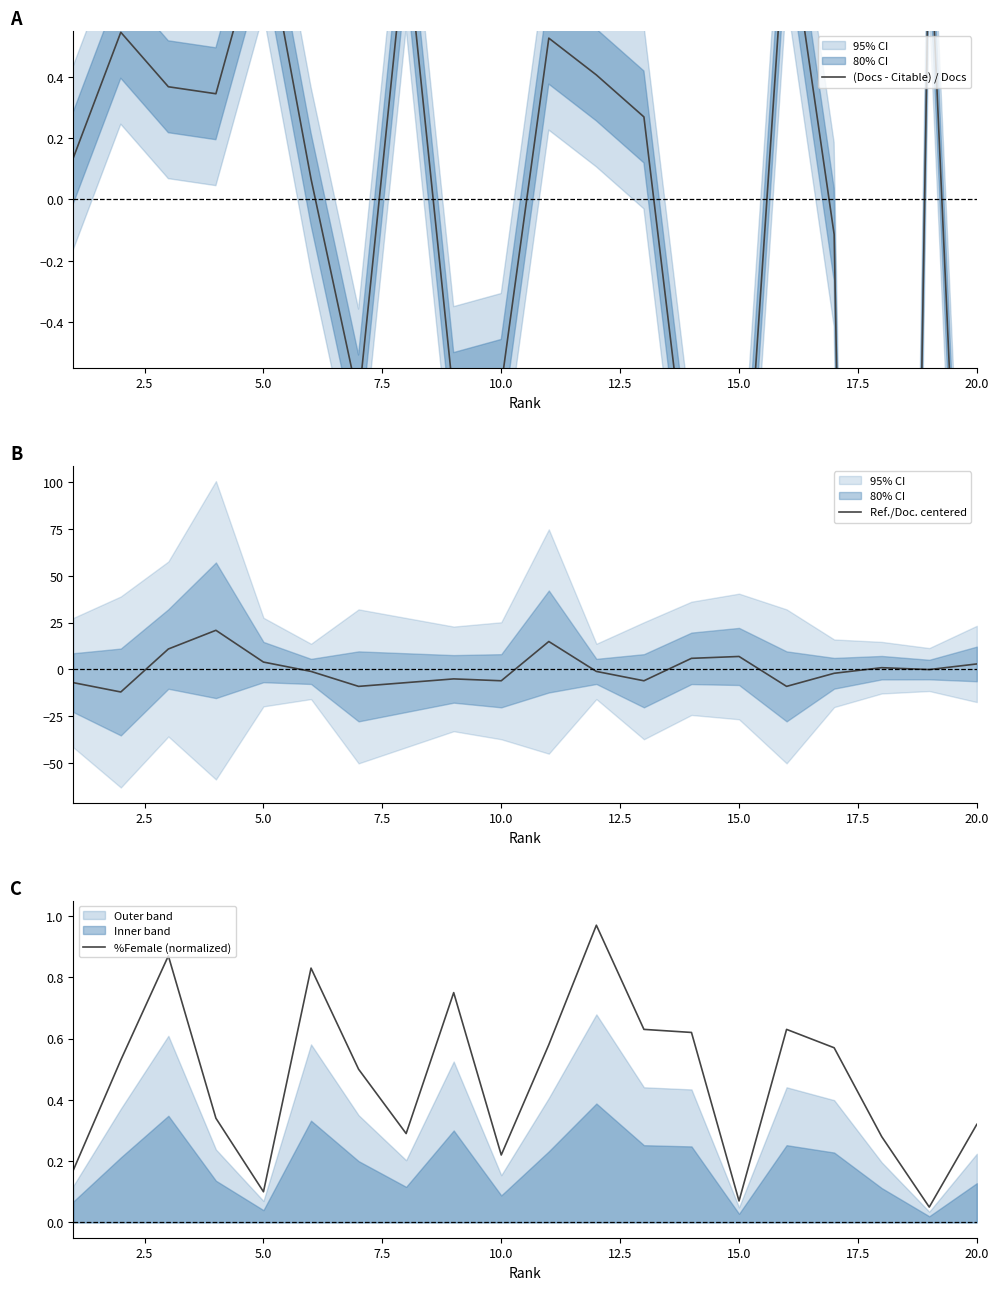

True or false: %Female (normalized) has more than 2 interior local peaks.

True